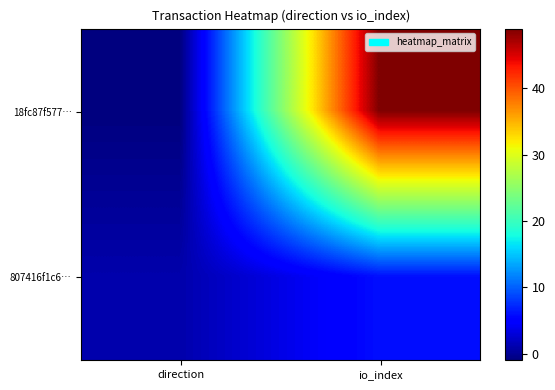

Between io_index and direction, which is larger?

io_index